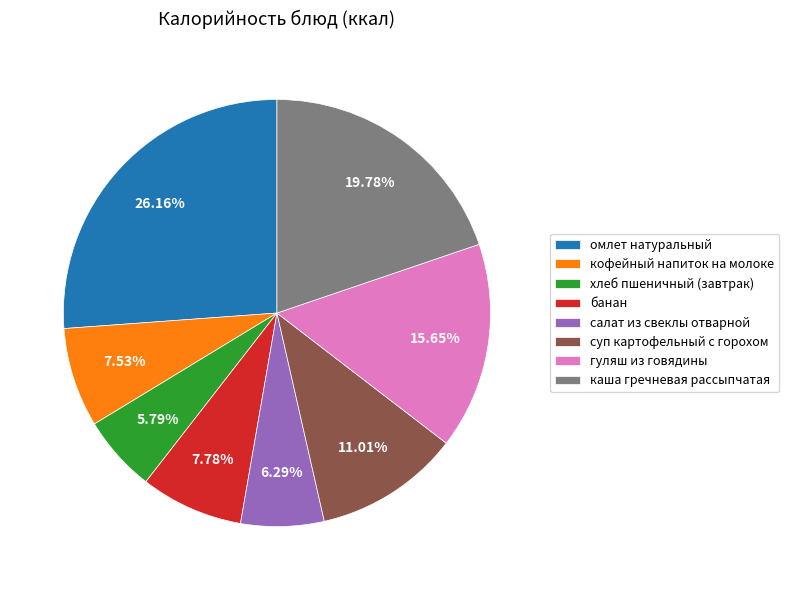

What is the largest slice in the pie chart?

омлет натуральный